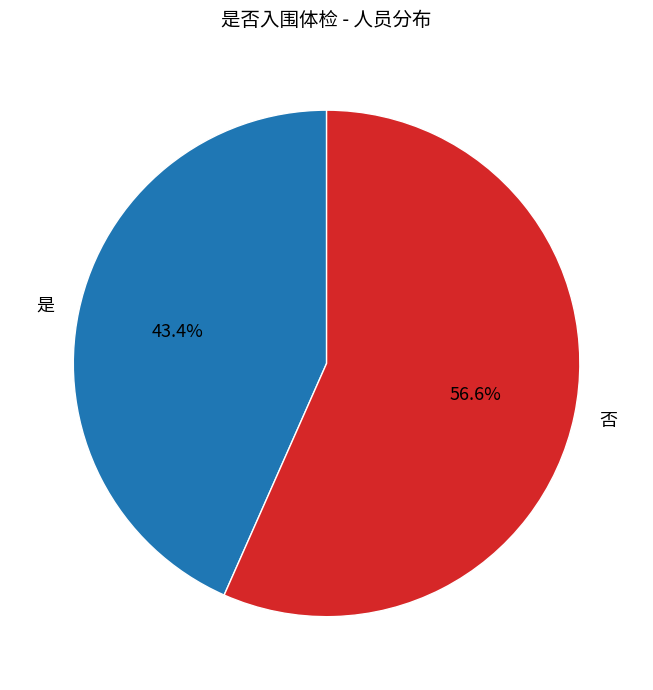

To the nearest percent, what is the average slice percentage?

50%